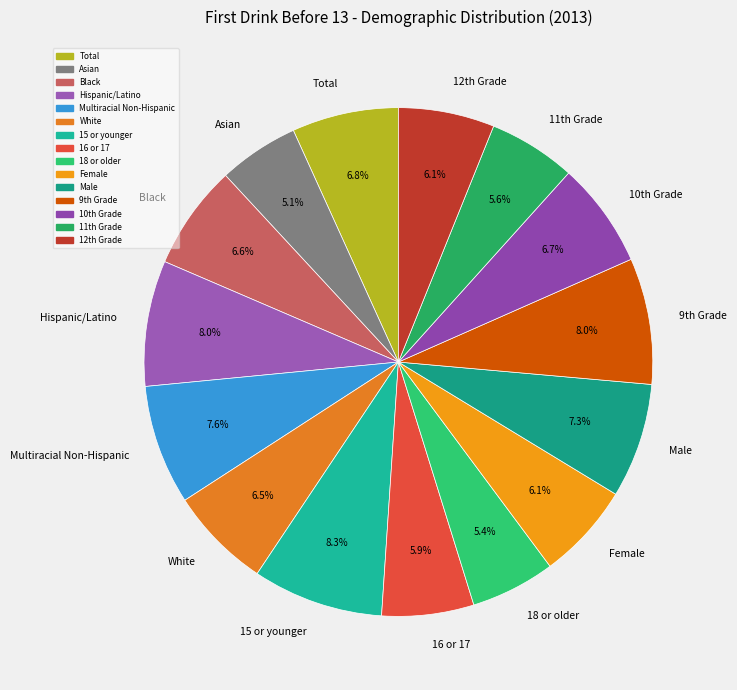

Combined, what portion of the pie is White and Male?

13.8%